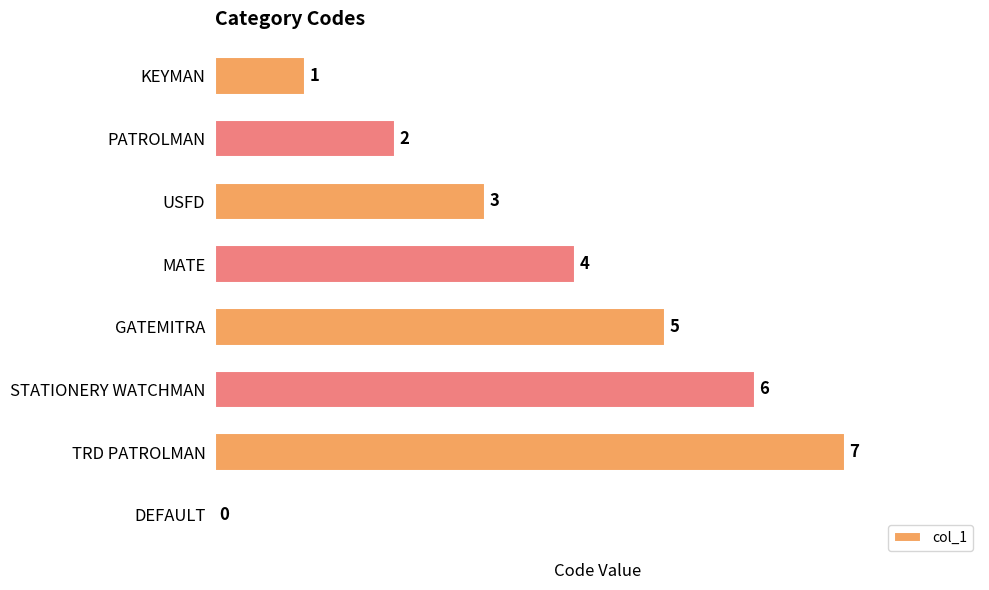

Count the values in the range 2 to 6.

5